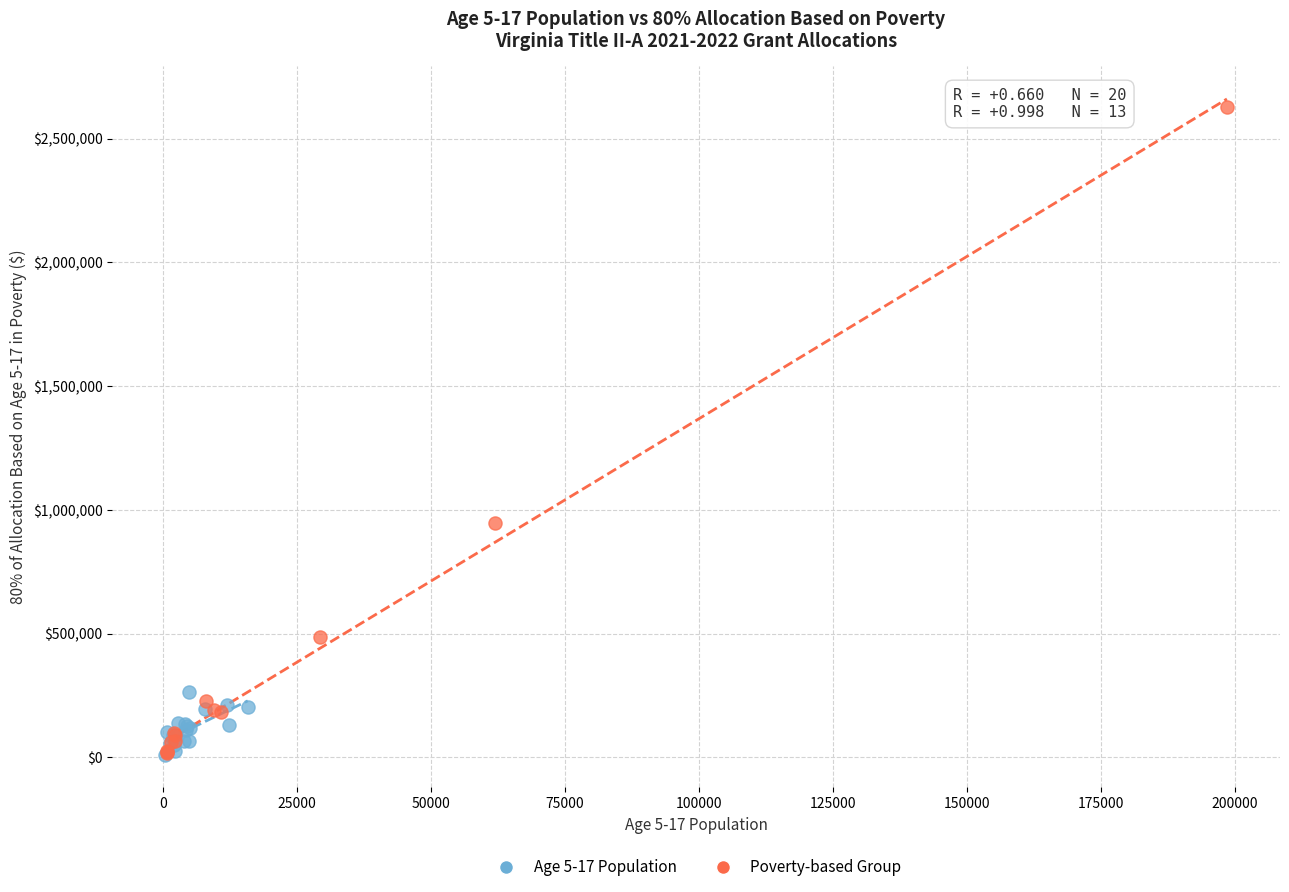

Which series reaches the maximum Y coordinate?

Poverty-based Group